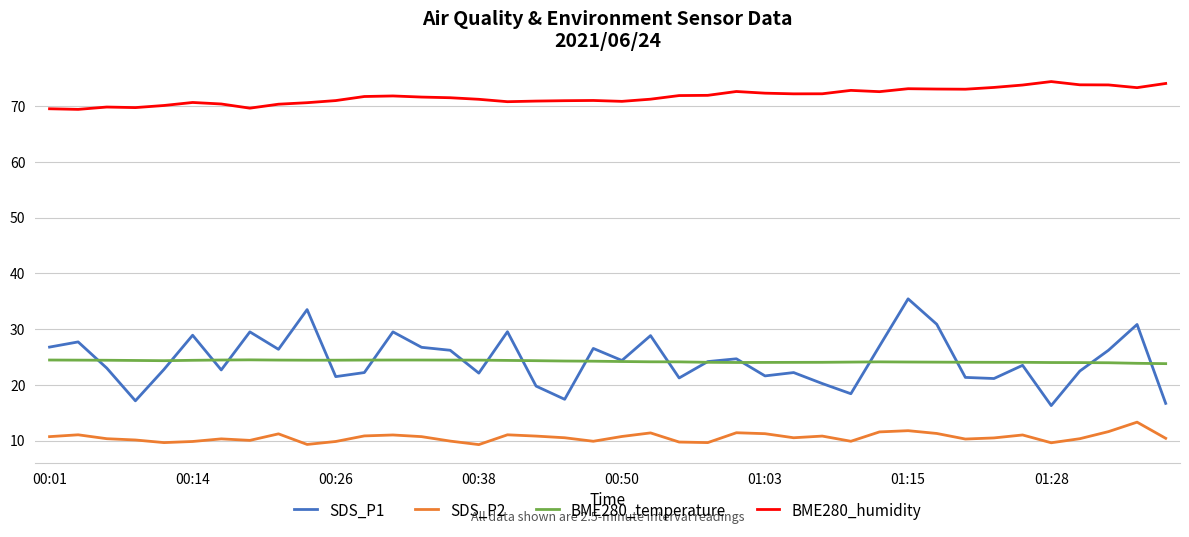

True or false: BME280_humidity and SDS_P2 intersect in this chart.

False